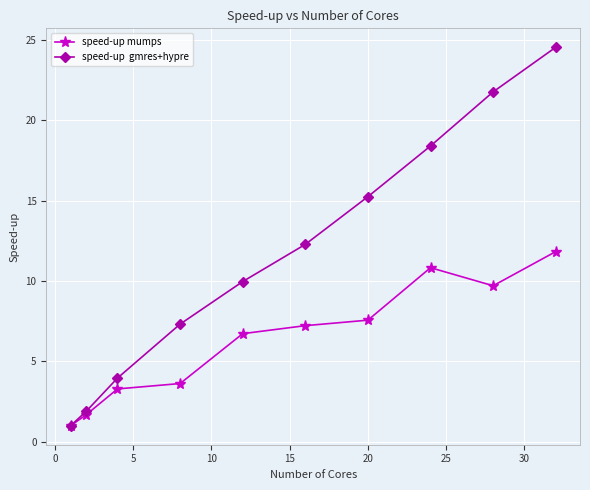

What is the greatest value displayed?

24.5